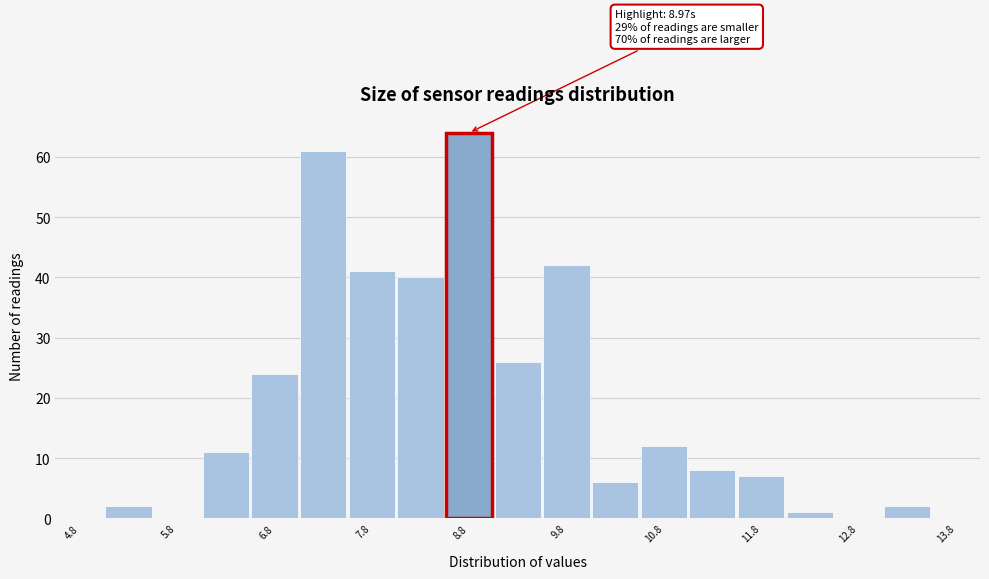

Which range on the x-axis has the tallest bar?

8.5 to 9.0